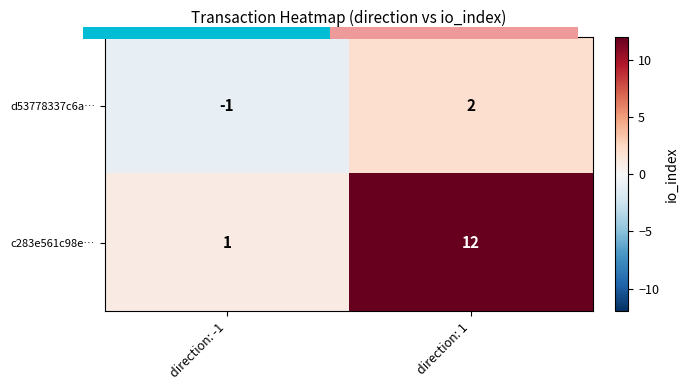

Is it true that c283e561c98e… equals 1 at direction: -1?

True